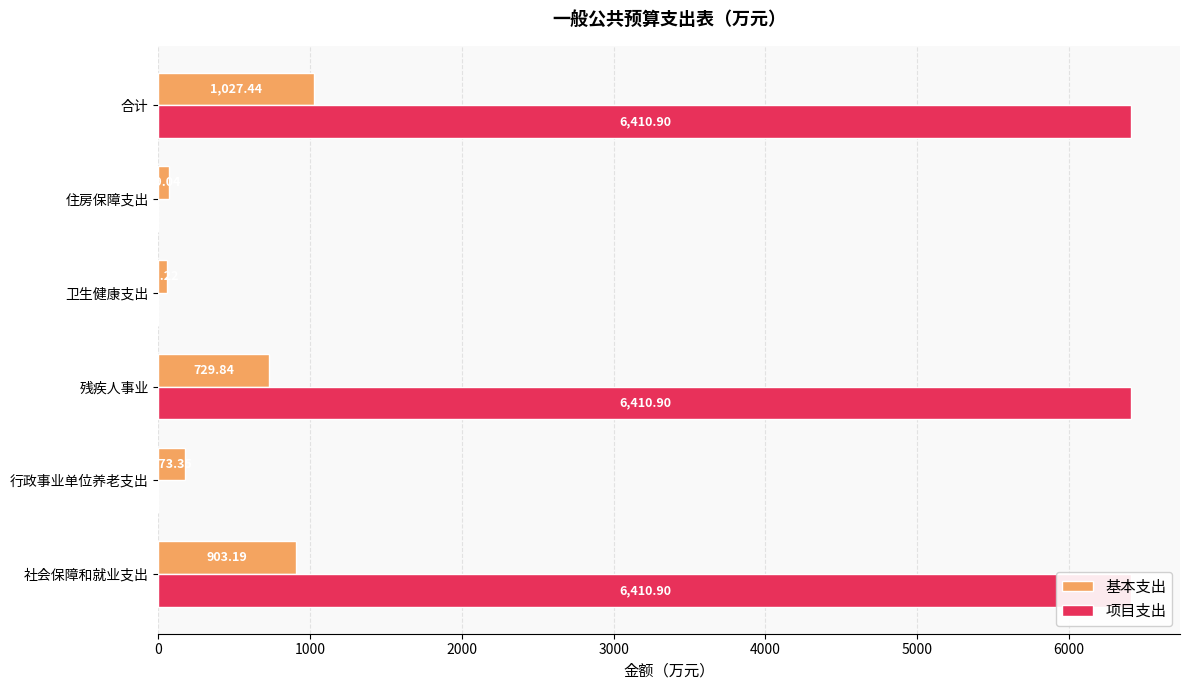

What is the maximum value shown in the chart?

6410.9